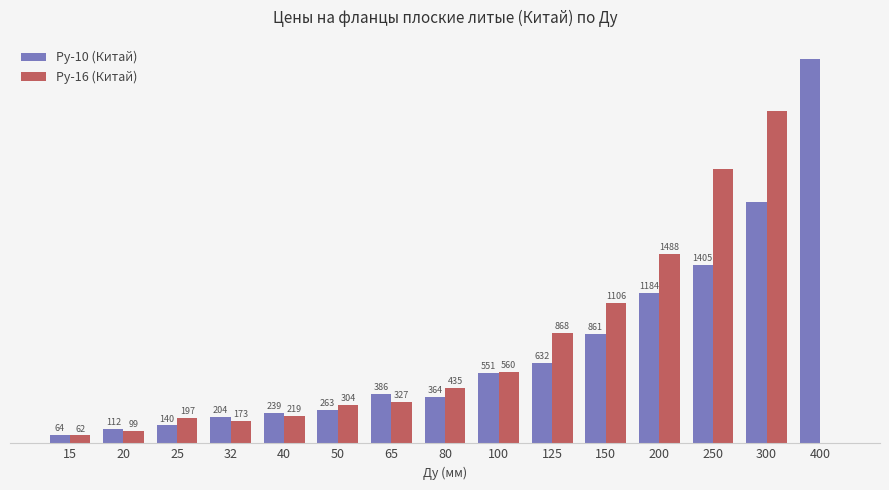

Between 50 and 200, which series saw the biggest shift?

Ру-16 (Китай)